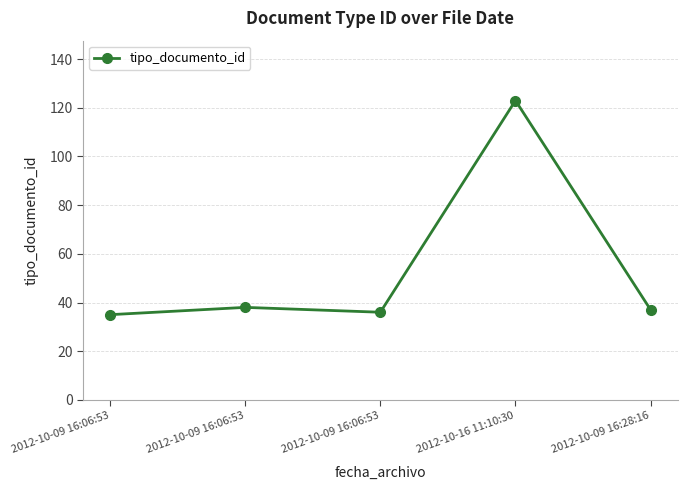

Rank the categories by value from highest to lowest.

2012-10-16 11:10:30, 2012-10-09 16:06:53, 2012-10-09 16:28:16, 2012-10-09 16:06:53, 2012-10-09 16:06:53